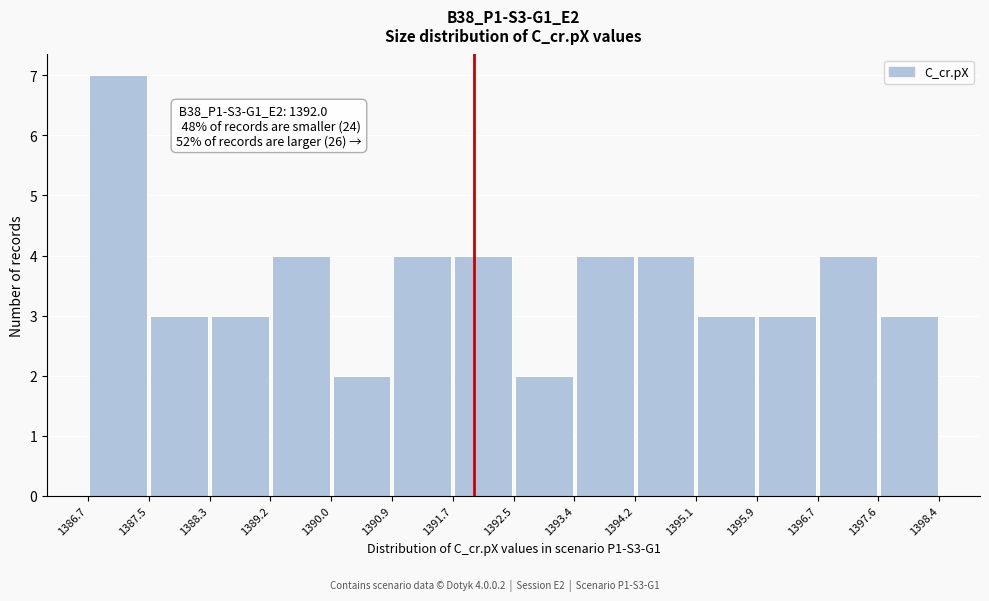

Which range on the x-axis has the tallest bar?

1386.7 to 1387.5